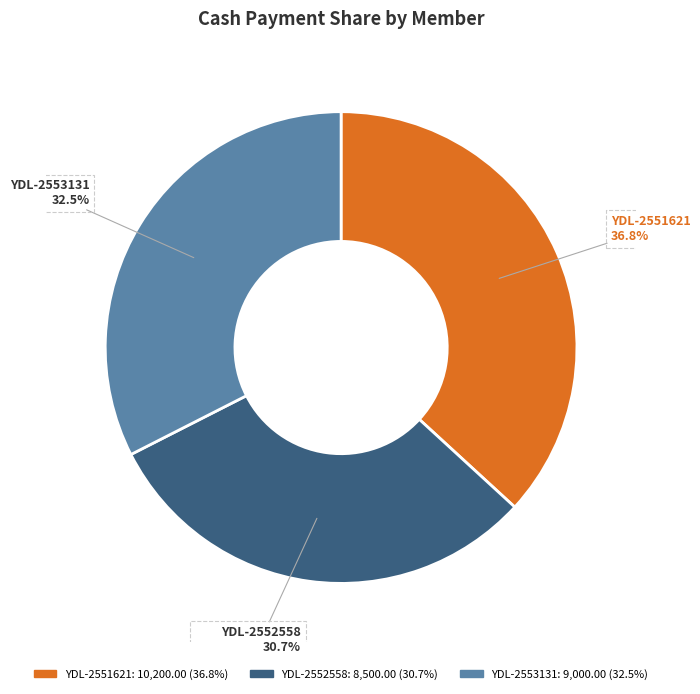

The YDL-2551621 slice represents 25% of the pie. True or false?

False